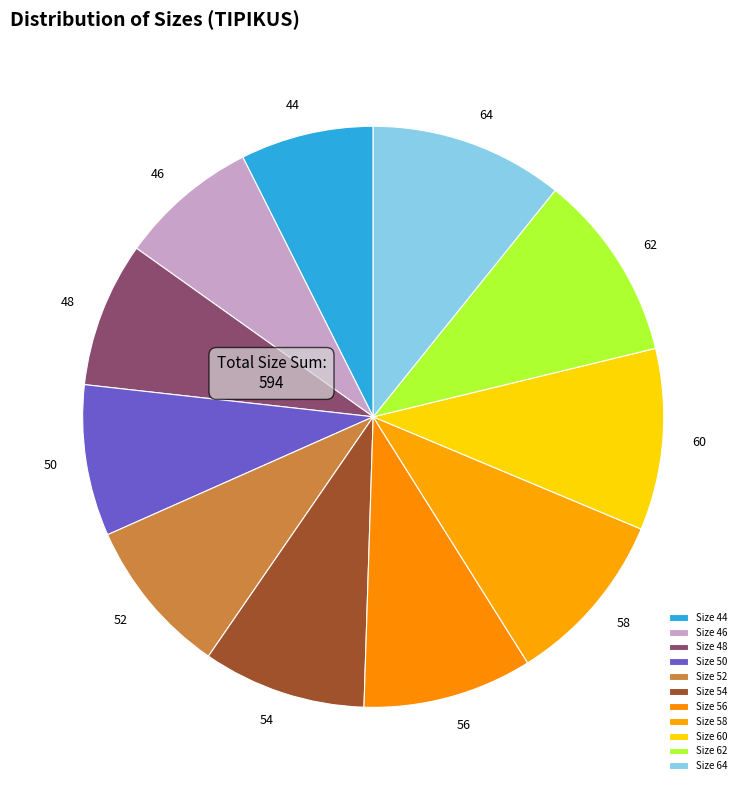

Do 60 and 48 together represent more than half of the pie?

No